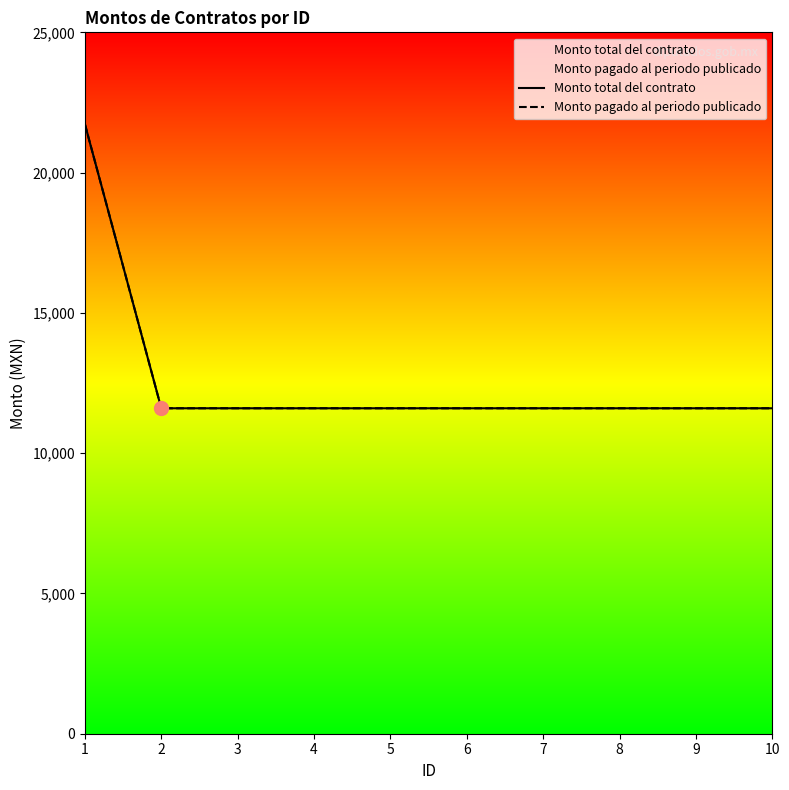

Which series has the largest range (max minus min)?

Monto total del contrato